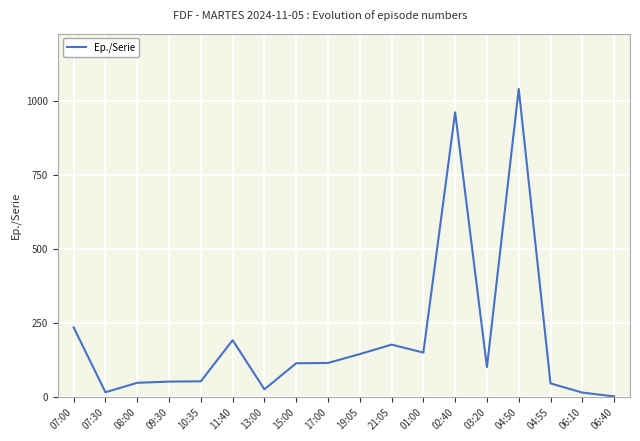

List the labels in order of value, largest first.

04:50, 02:40, 07:00, 11:40, 21:05, 01:00, 19:05, 17:00, 15:00, 03:20, 10:35, 09:30, 08:00, 04:55, 13:00, 07:30, 06:10, 06:40